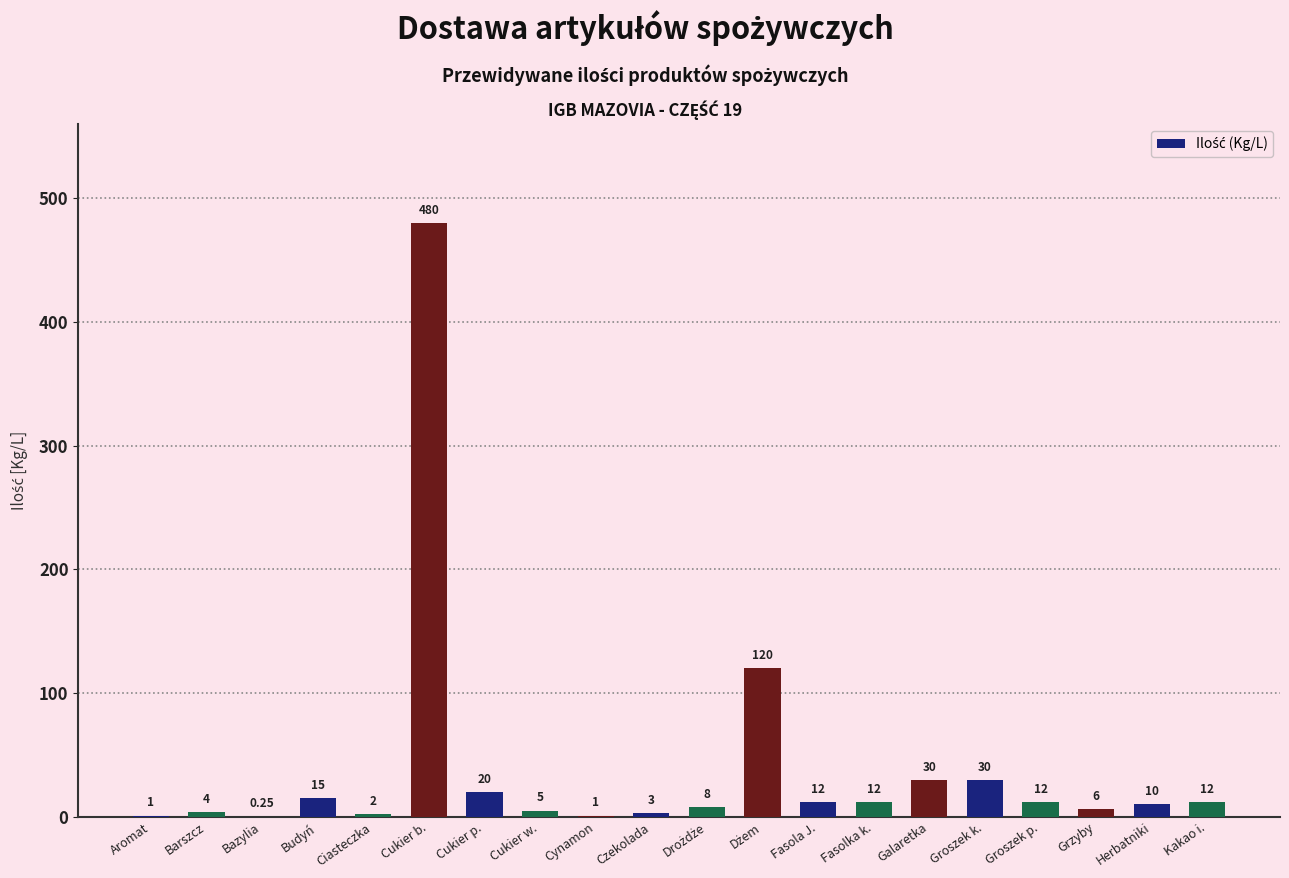

Between Groszek k. and Budyń, which is larger?

Groszek k.